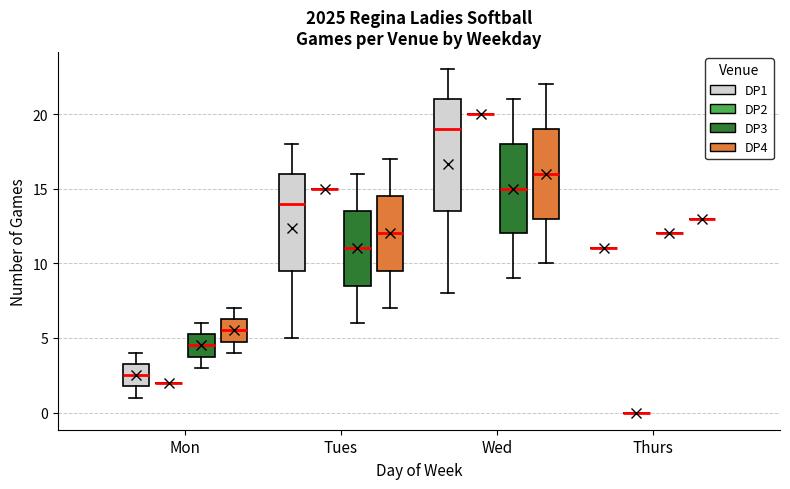

Where does the upper whisker of the box for Mon (DP3) end on the y-axis? The values are not printed on the chart, so give them approximately, as read against the axis.

6.0